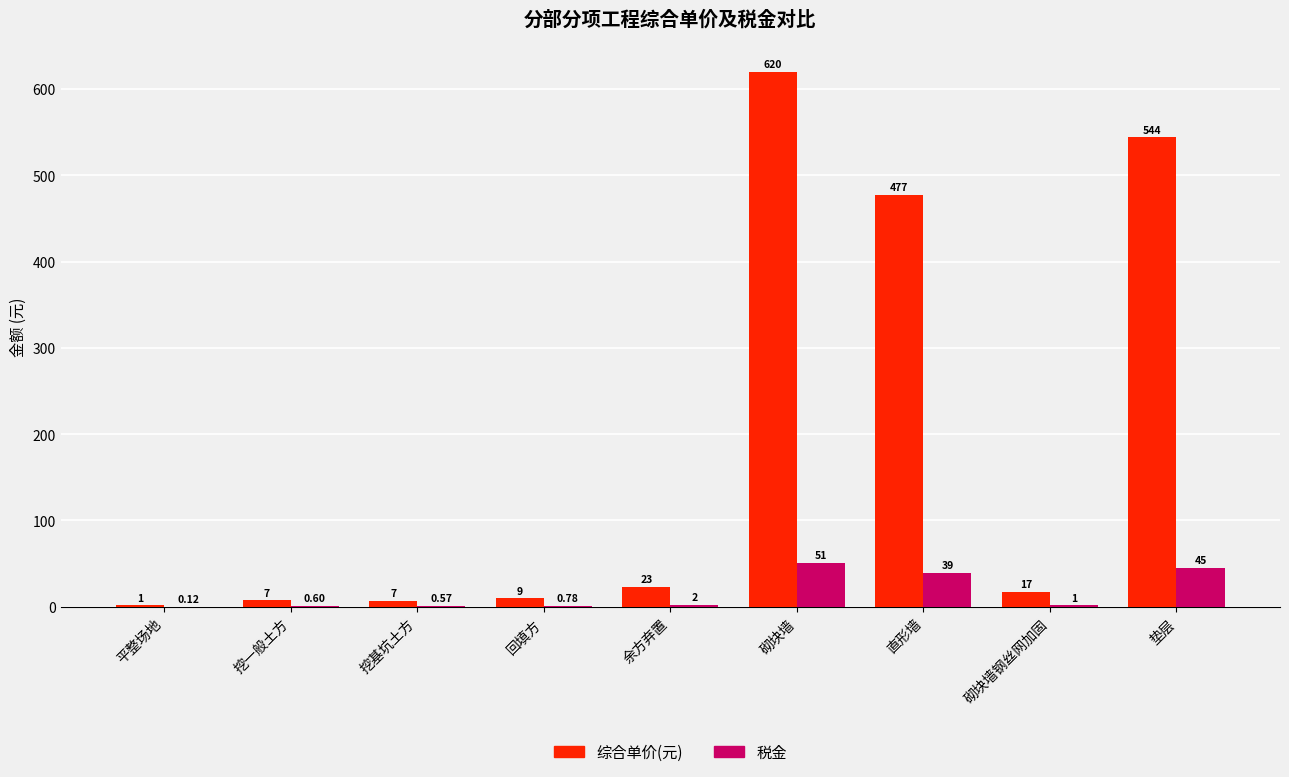

Which series has the widest spread of values?

综合单价(元)